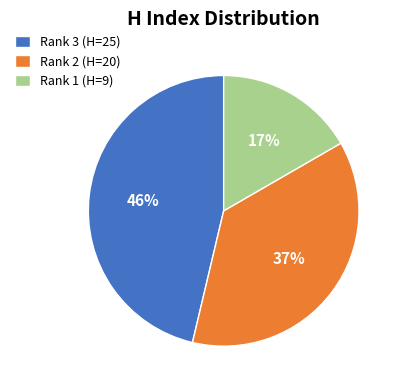

What percentage is the Rank 3 (H=25) slice, to the nearest percent?

46%